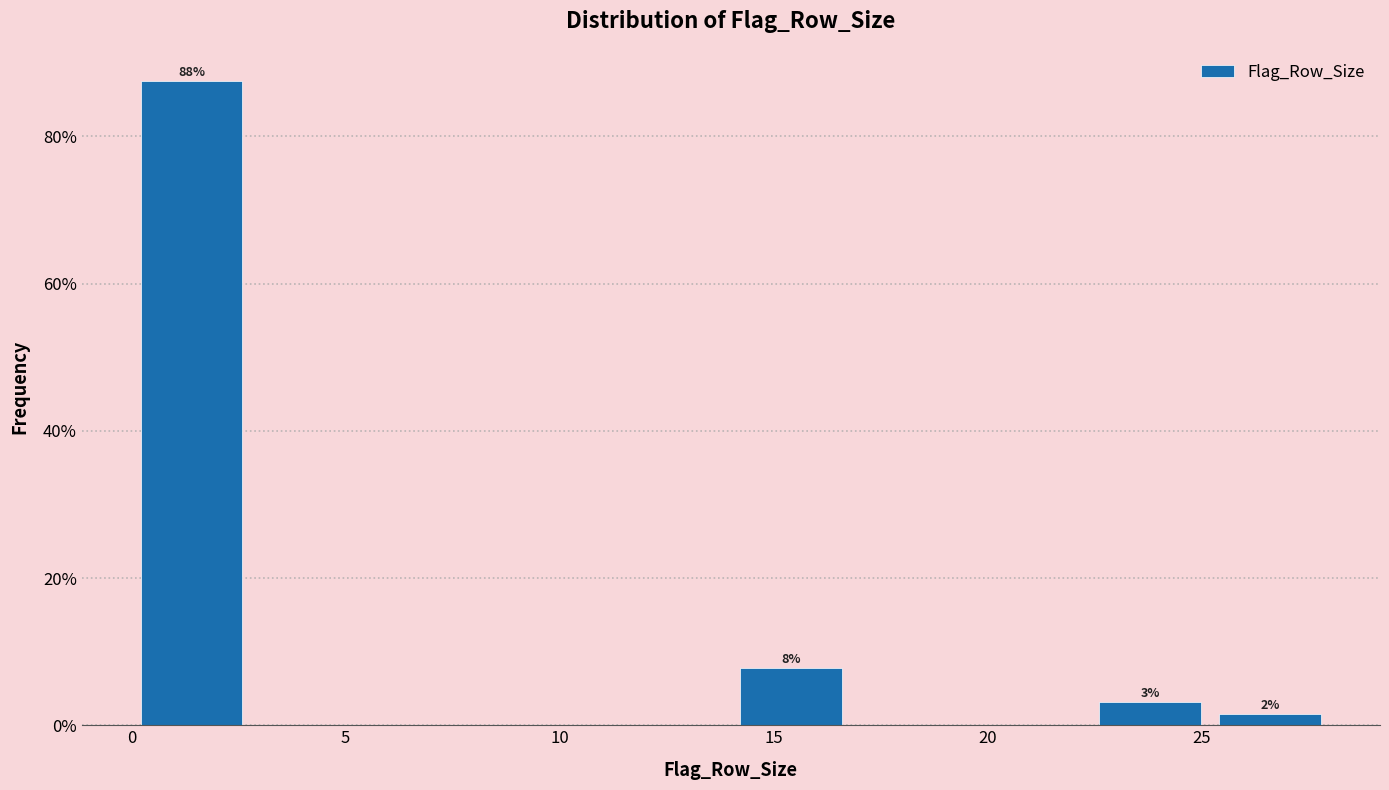

Over which range of the x-axis is the bar tallest?

0.0 to 2.8